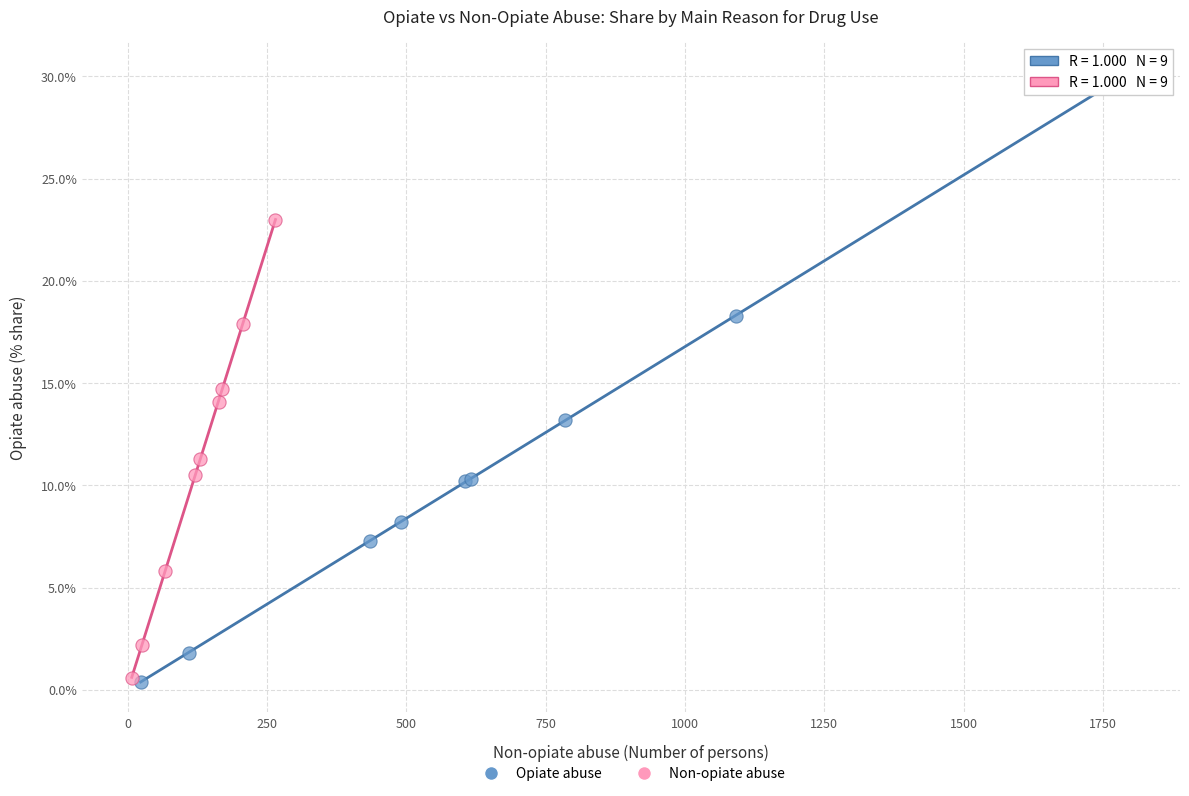

Which series has the largest Y range (max minus min)?

Opiate abuse